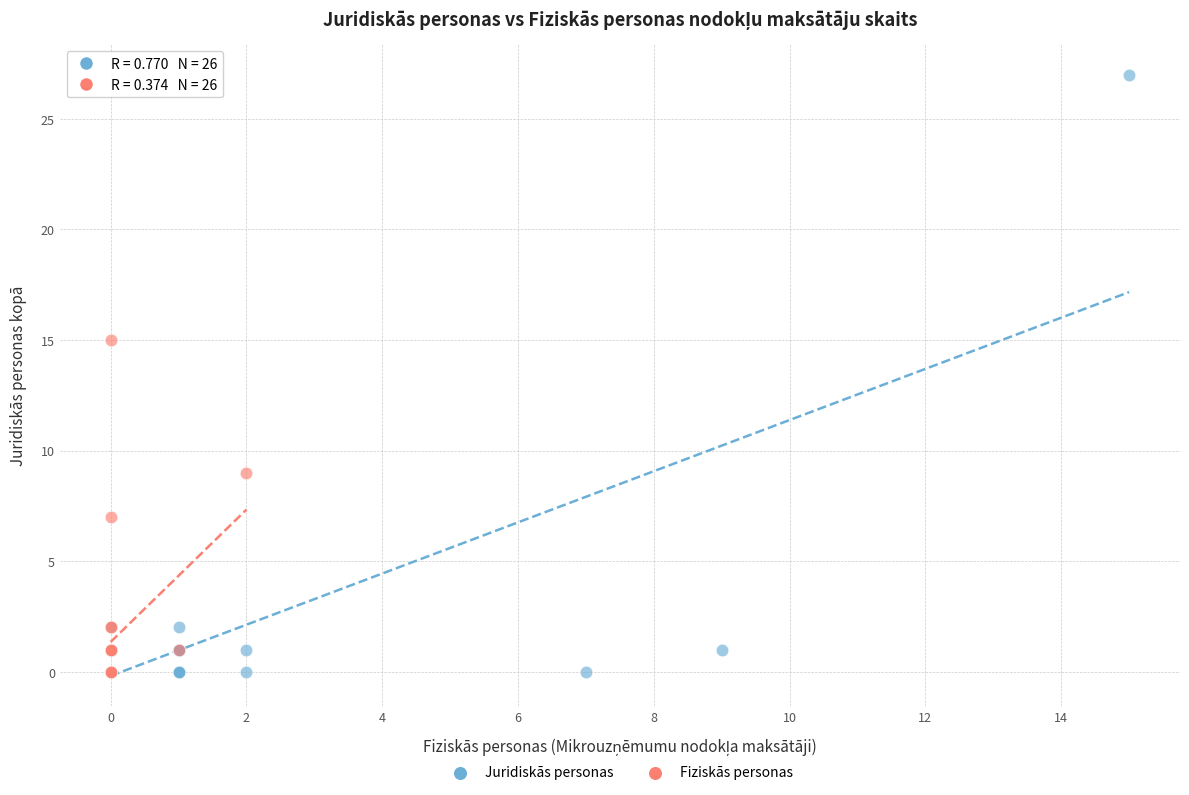

Which series contains the highest Y value?

Juridiskās personas